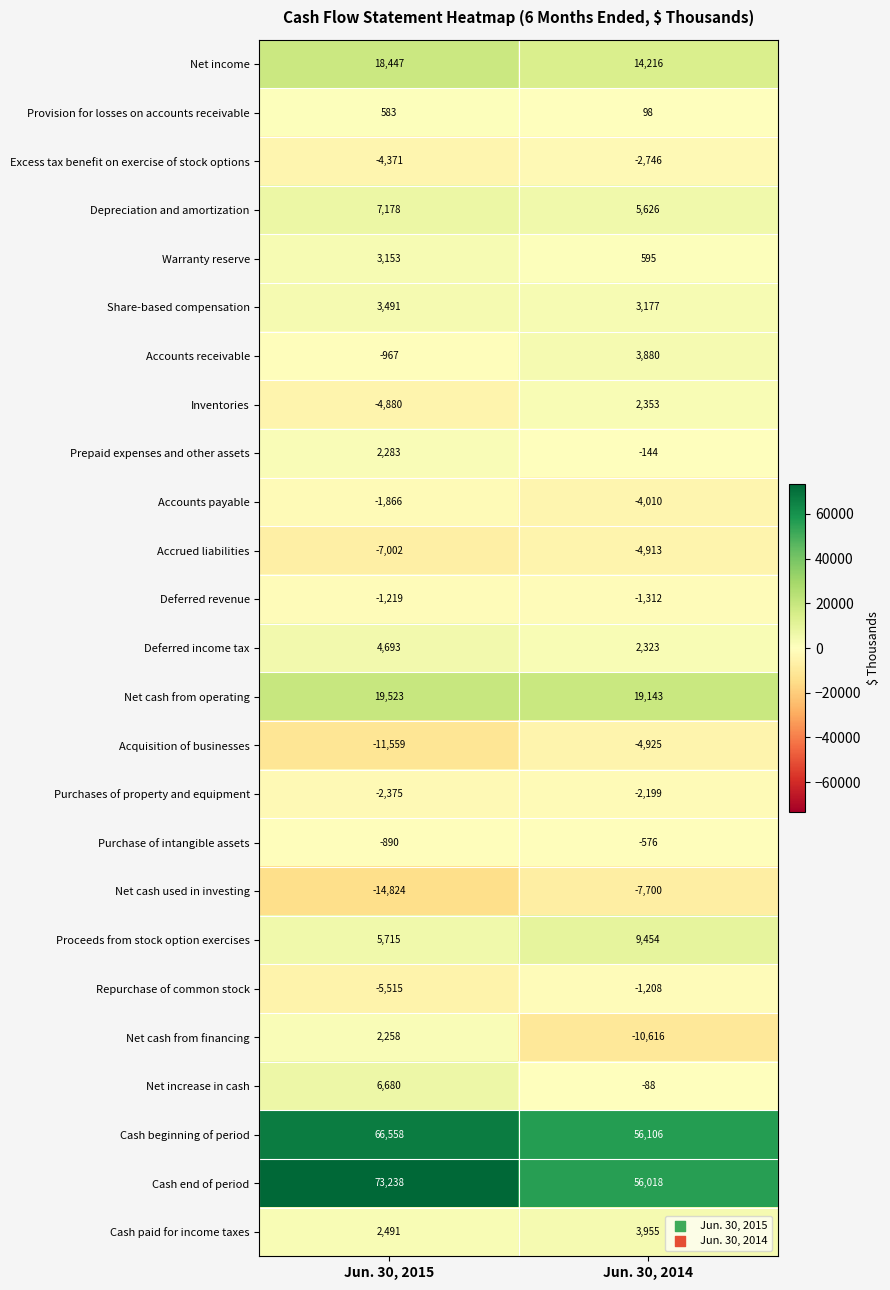

Read the Depreciation and amortization value at Jun. 30, 2015, to the nearest 10.

7180